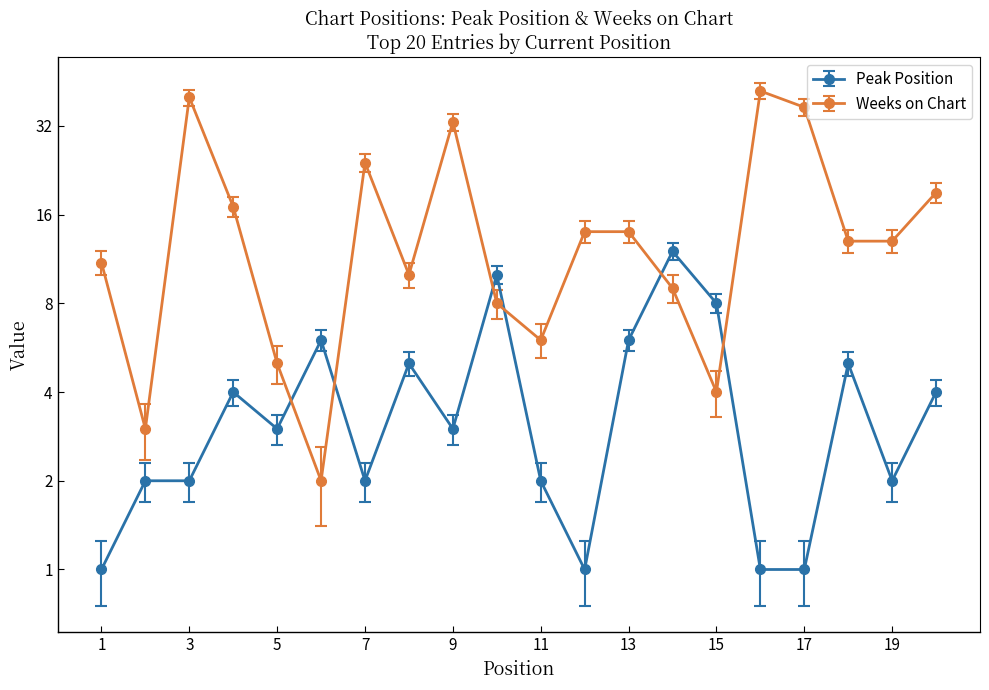

After their last crossing, which series has the higher values: Weeks on Chart or Peak Position?

Weeks on Chart